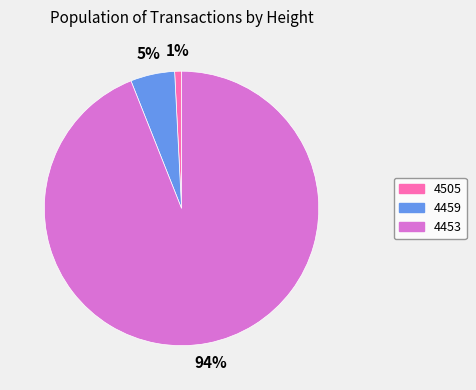

To the nearest percent, what portion does 4459 represent?

5%